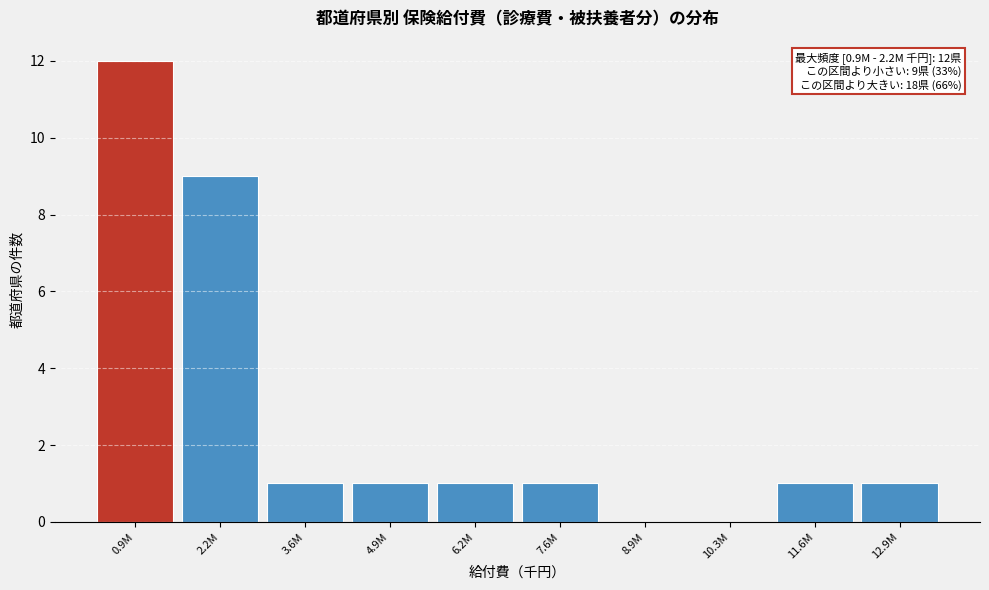

Reading left to right, extract all data points from this chart.

0.9M=12	2.2M=9	3.6M=1	4.9M=1	6.2M=1	7.6M=1	8.9M=0	10.3M=0	11.6M=1	12.9M=1